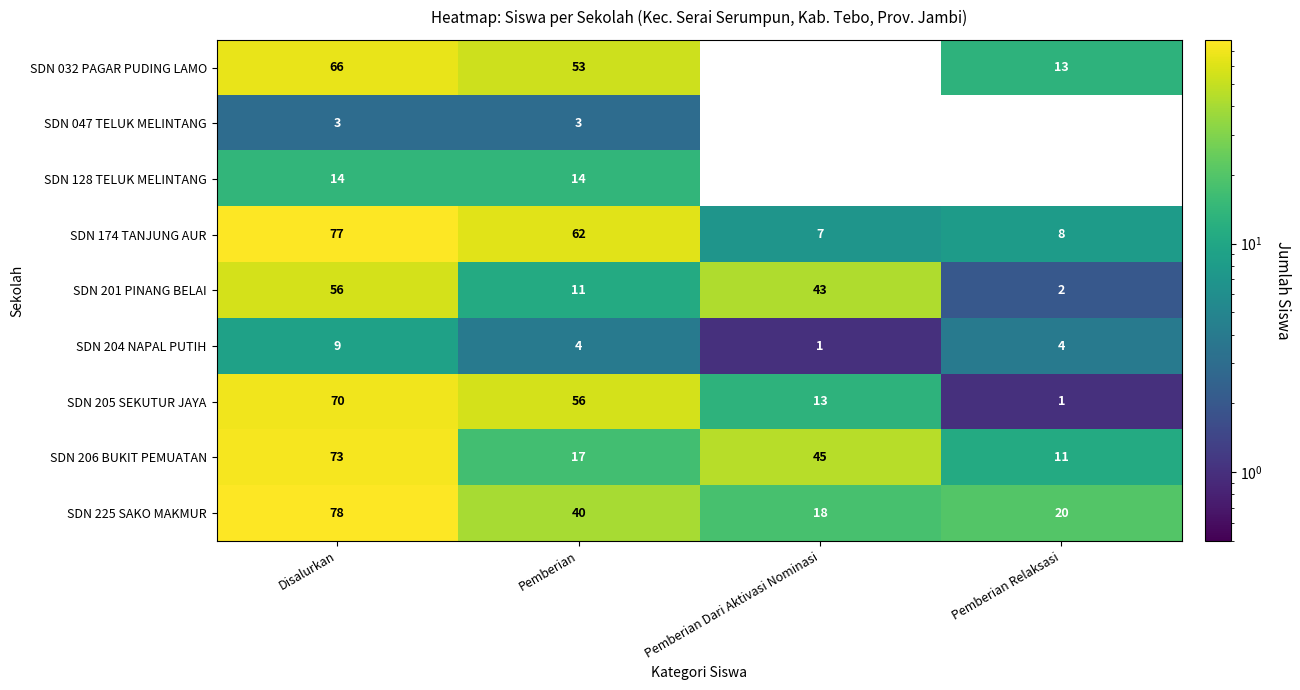

Between Pemberian and Pemberian Dari Aktivasi Nominasi, which series saw the biggest shift?

SDN 174 TANJUNG AUR